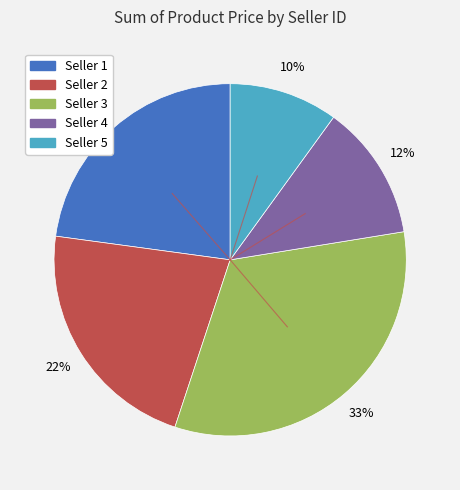

To the nearest percent, what is the average slice percentage?

20%